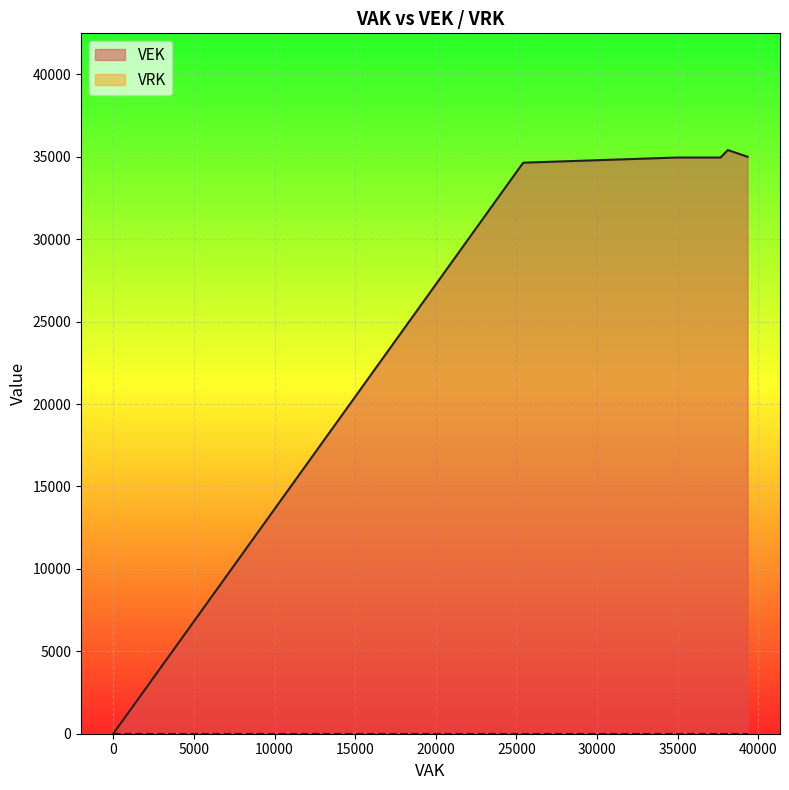

How many data points in VEK are less than 34640?

7